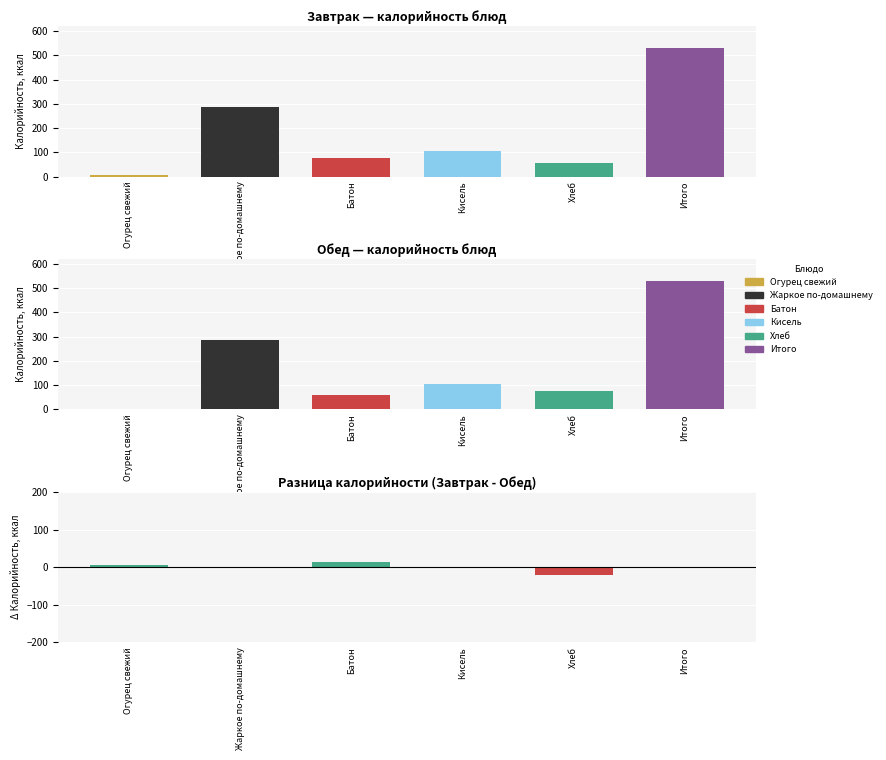

How many categories are shown in the chart?

6